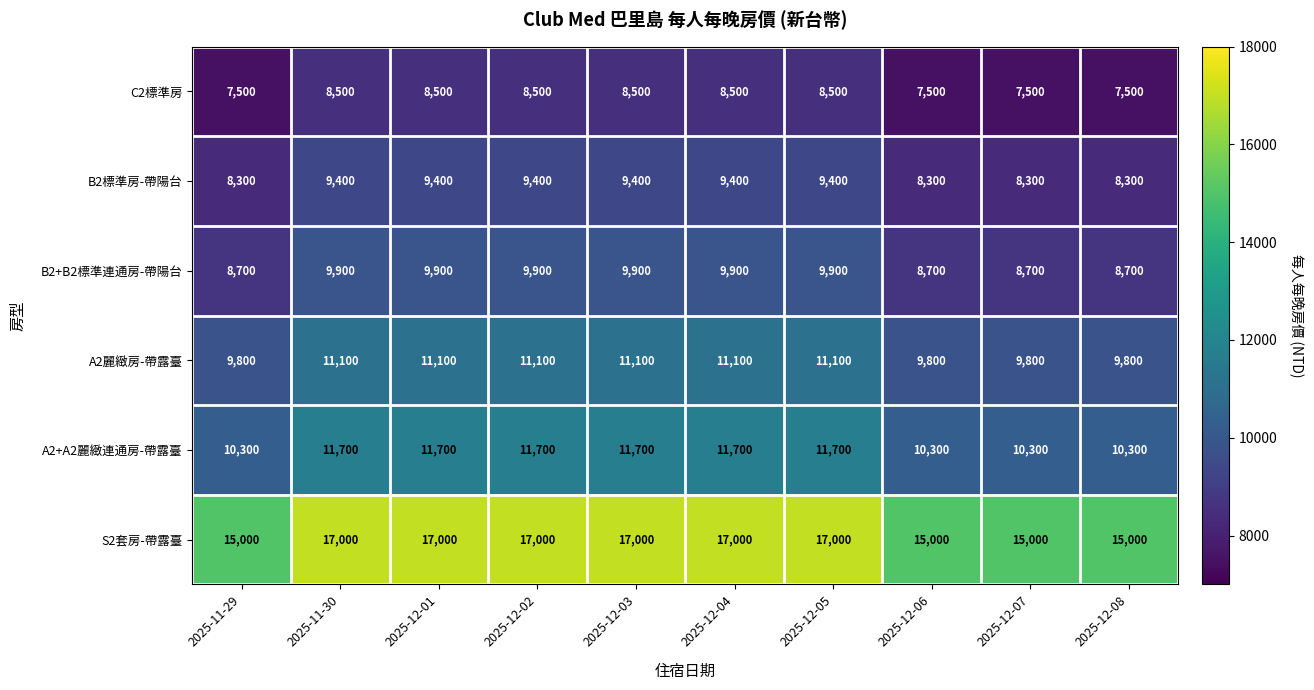

Which series has the widest spread of values?

S2套房-帶露臺